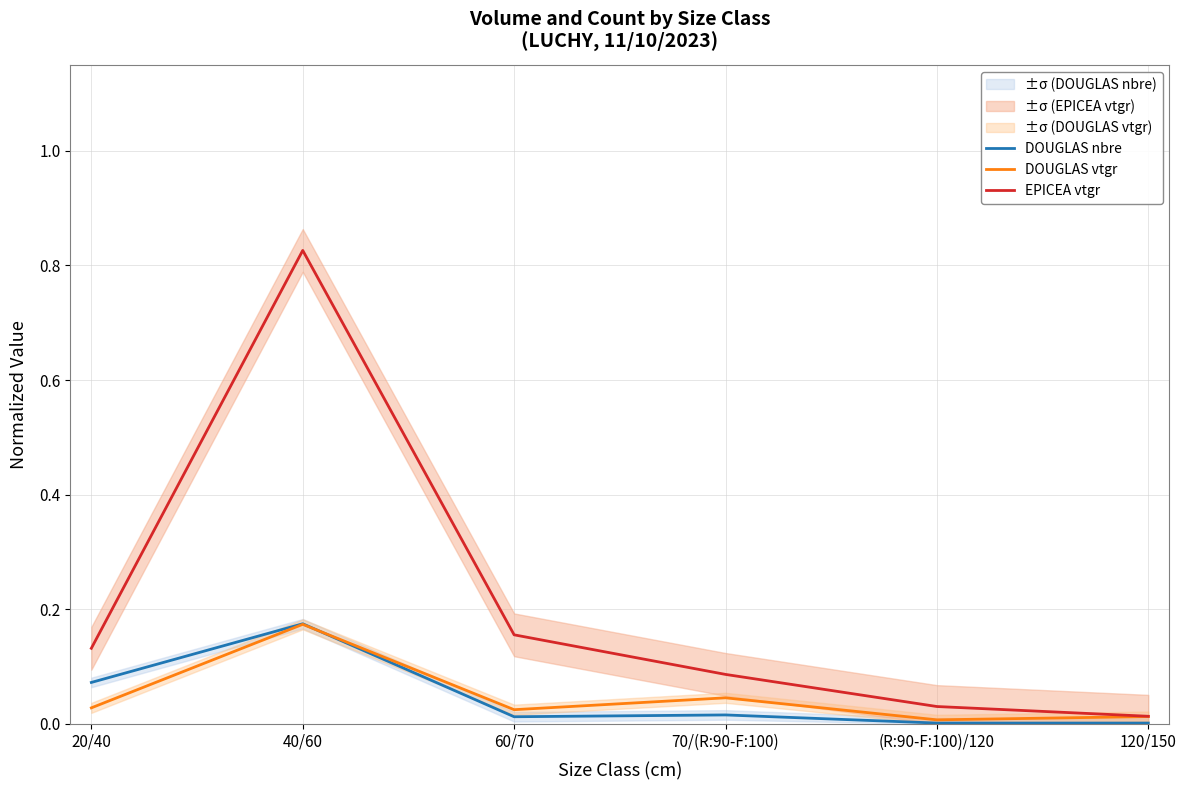

Does the chart display data point markers on the line(s)?

No